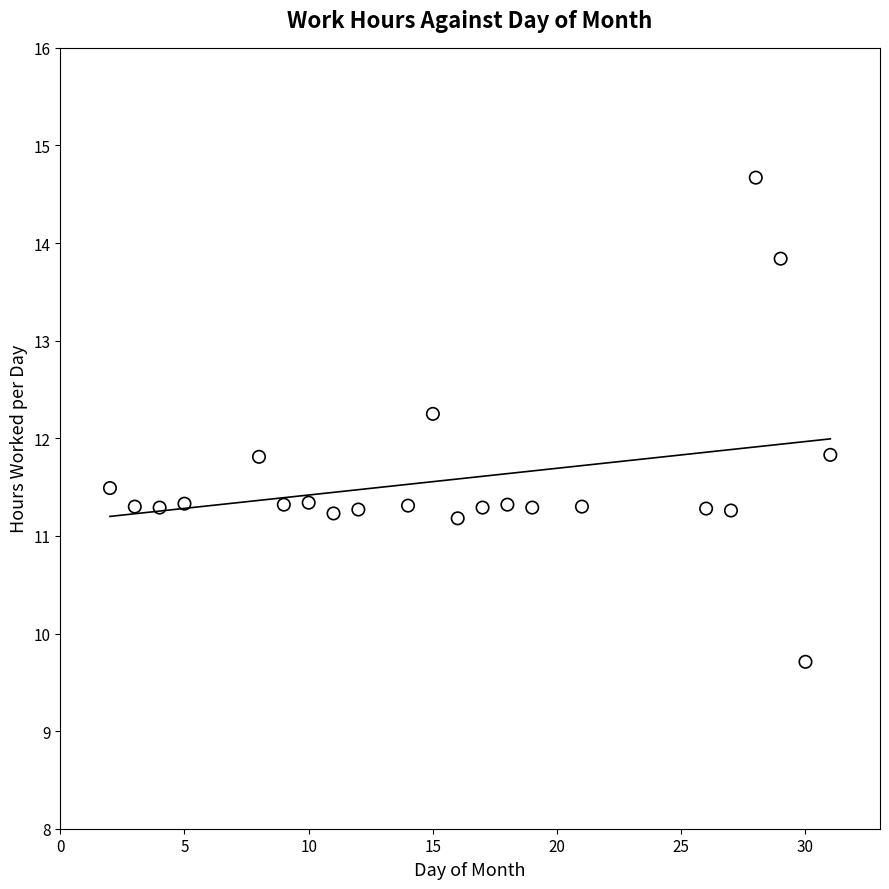

What is the range of Y values (max minus min)?

5.0